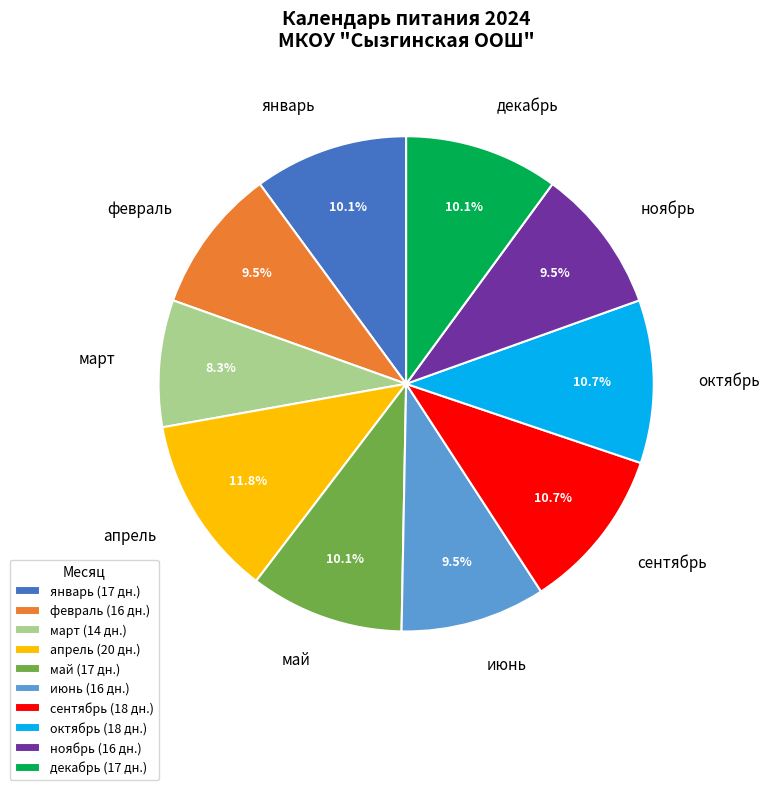

Is it true that март is 8% of the pie?

True